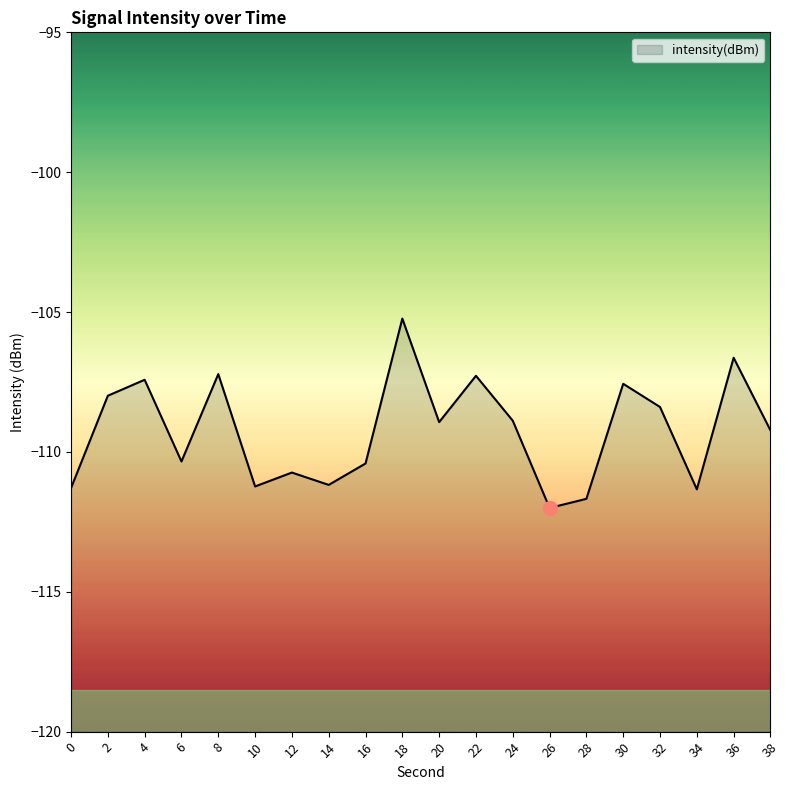

Rank the categories by value from lowest to highest.

26, 28, 34, 0, 10, 14, 12, 16, 6, 38, 20, 24, 32, 2, 30, 4, 22, 8, 36, 18